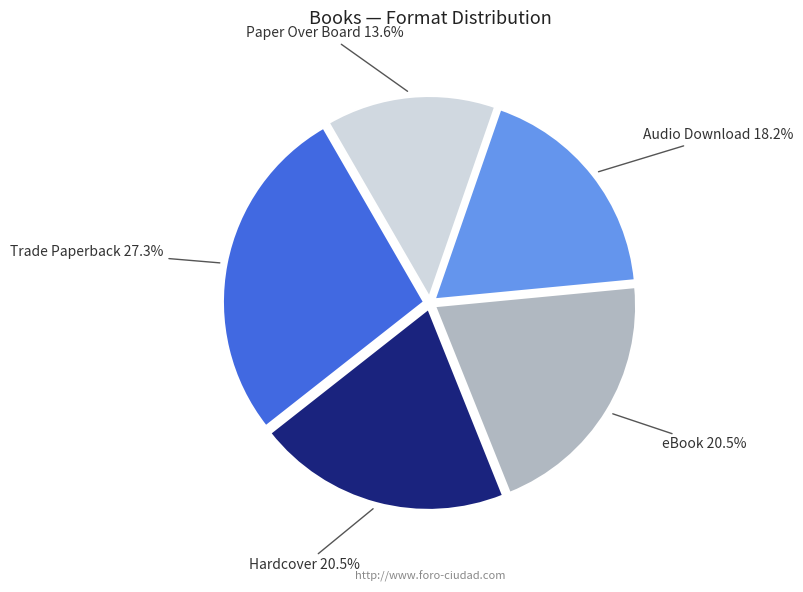

Is there a majority slice in this chart?

No